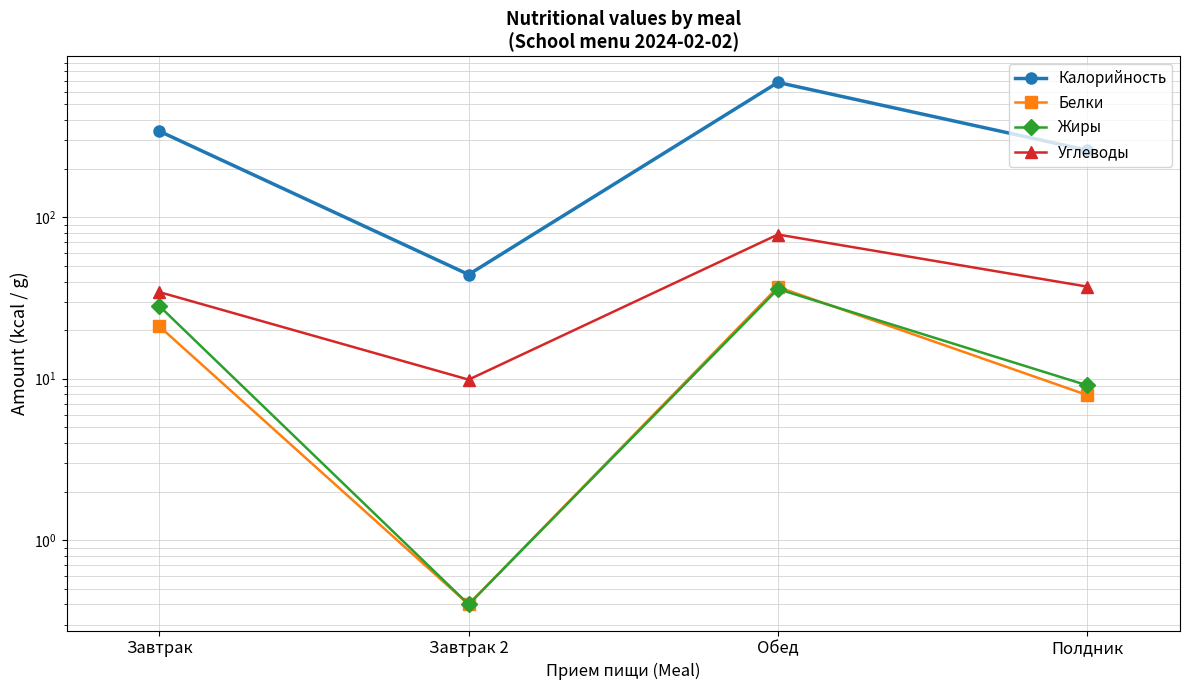

Where is the first local maximum for Углеводы?

Обед